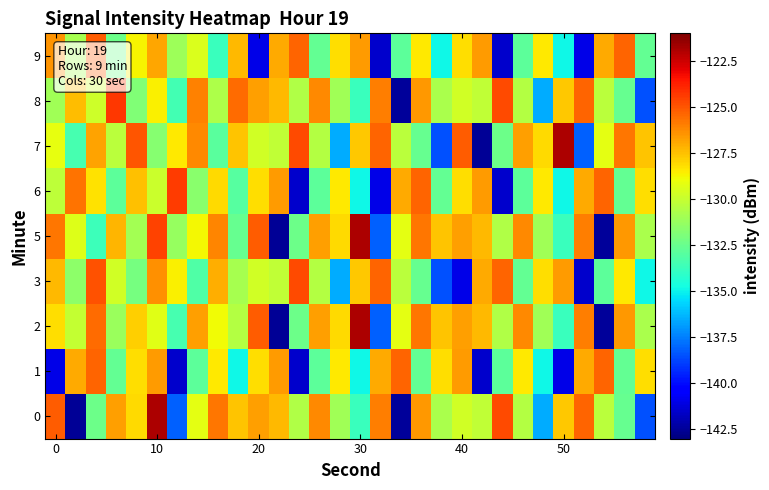

At which category does the chart reach its peak across all series?

50